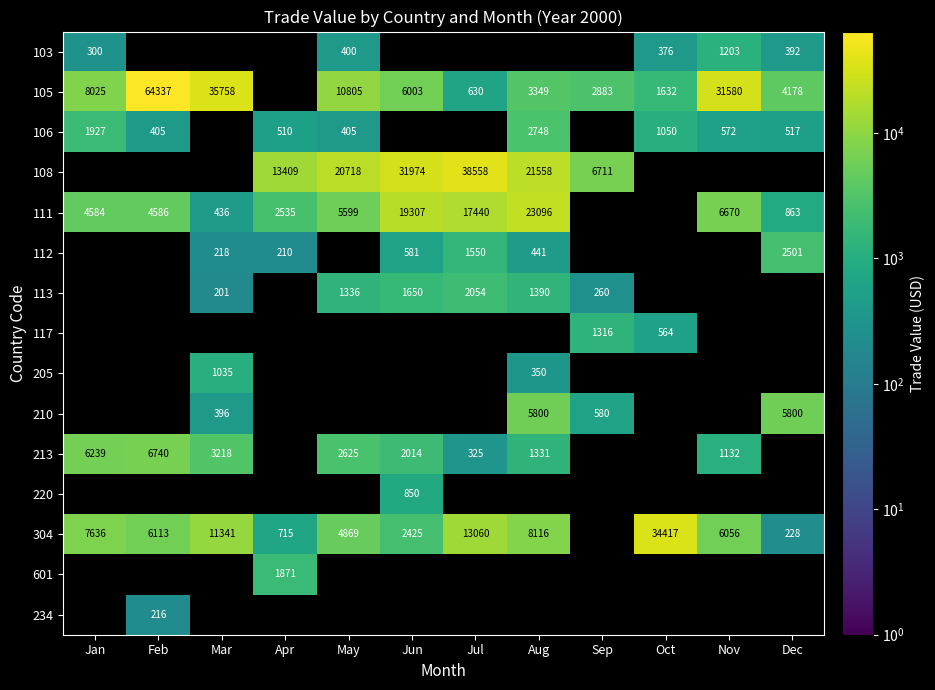

The 213 series shows 1331 at Aug. True or false?

True